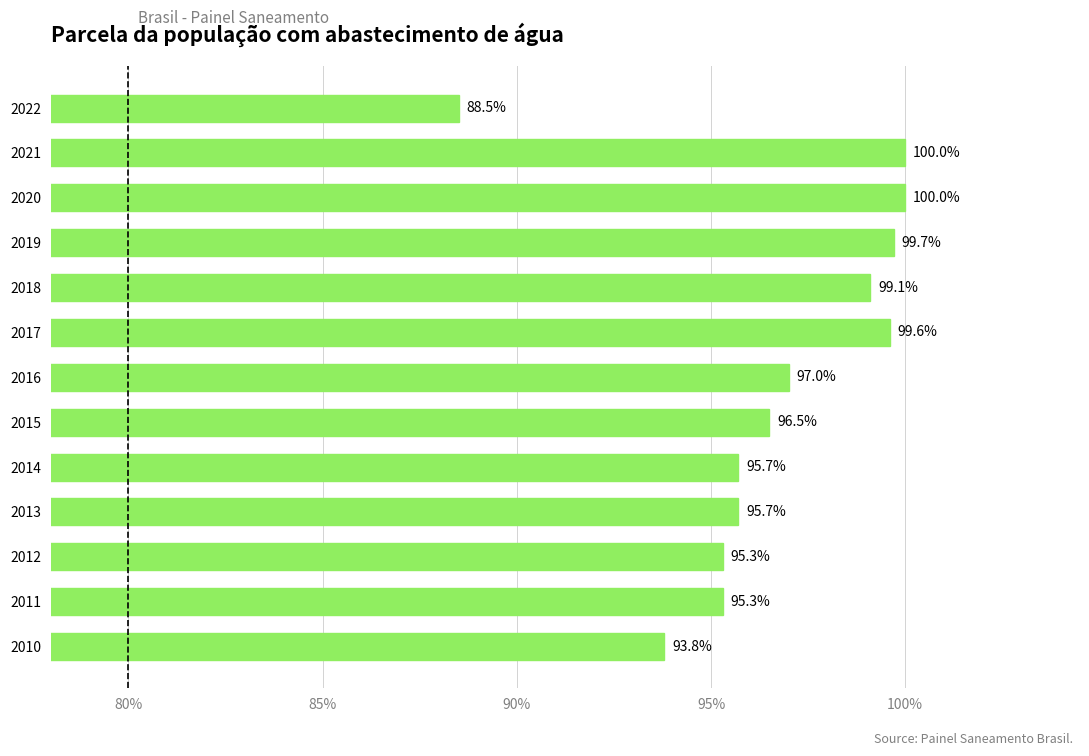

Does the chart contain any negative values?

No